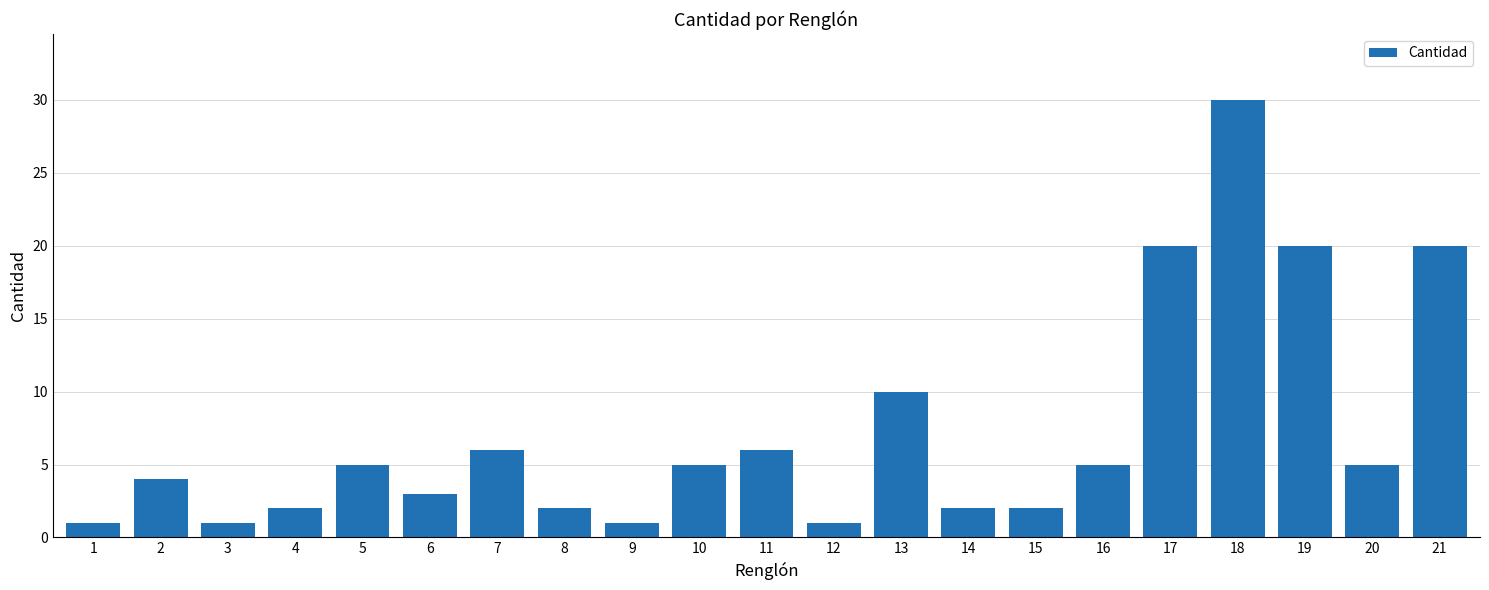

What is the sum of all values?

151